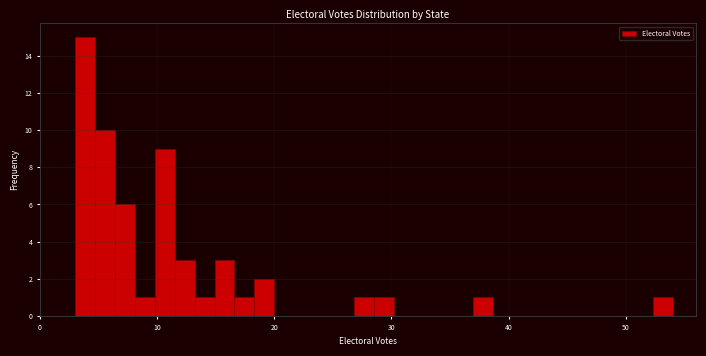

Read against the x-axis, roughly where is the centre of the tallest bar?

4